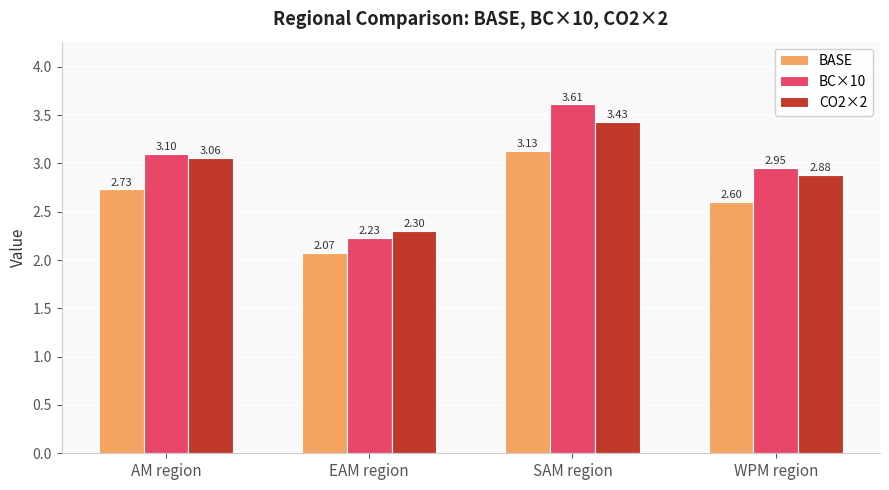

At which category does the chart reach its peak across all series?

SAM region